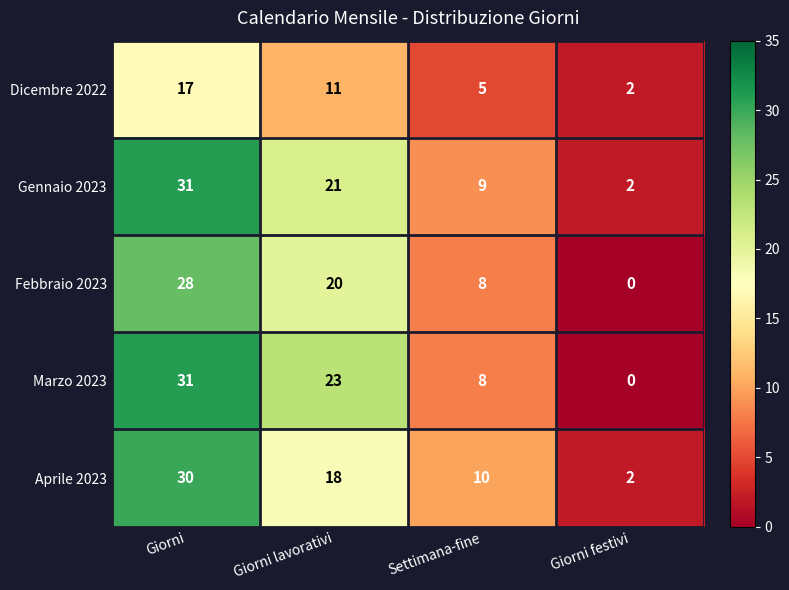

At which label is Dicembre 2022 closest to 9?

Giorni lavorativi